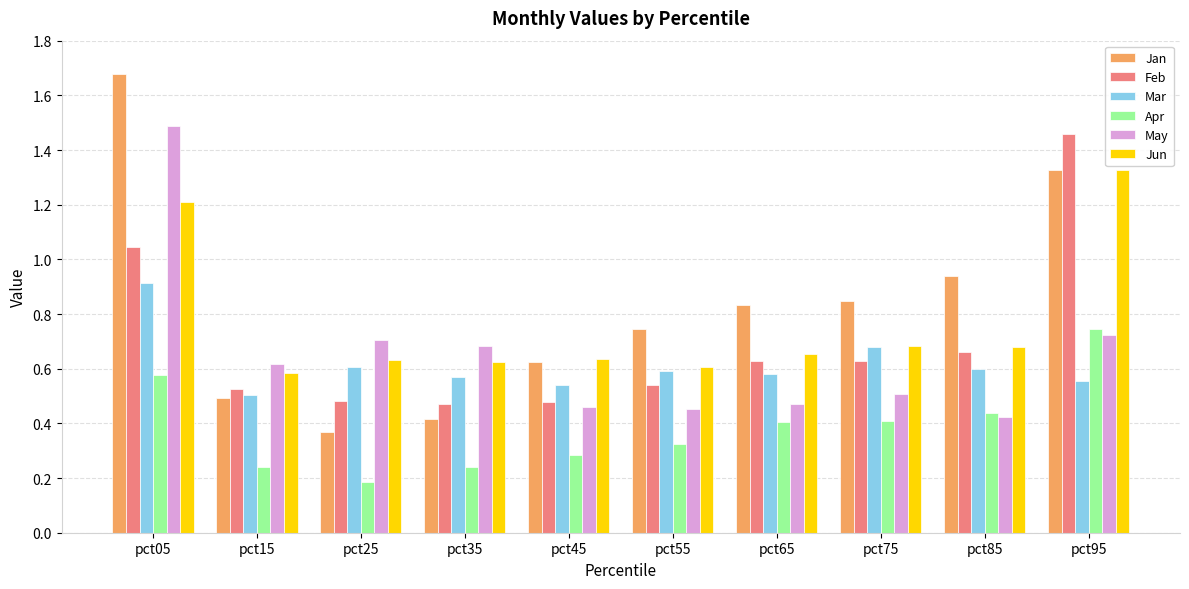

Is it true that May equals 0.4 at pct85?

True